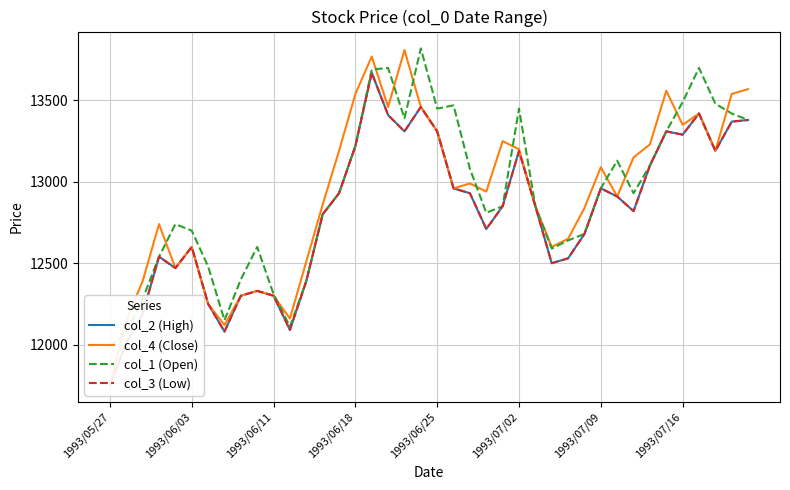

What is the value of the col_3 (Low) point at the 11th from the left?

12300